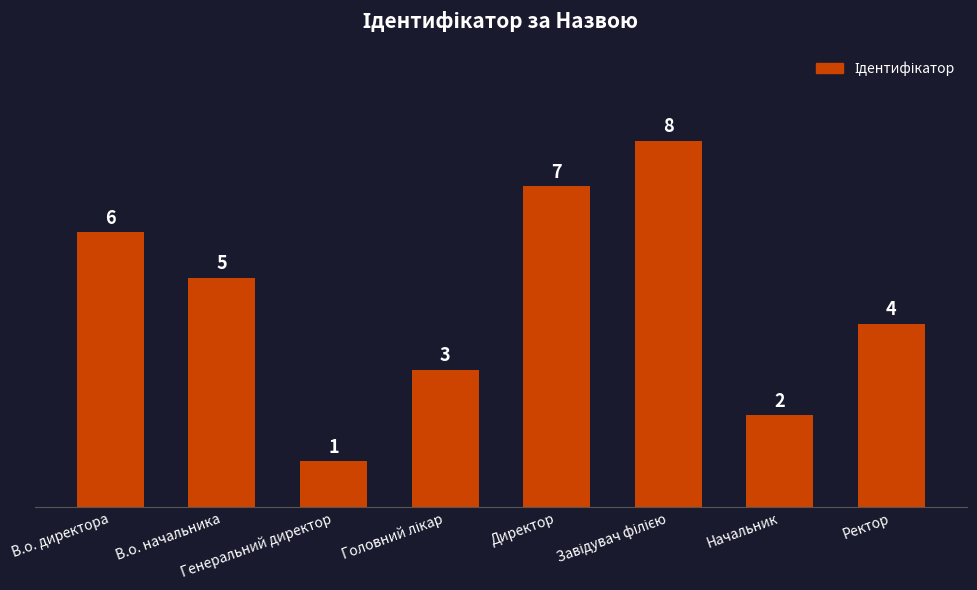

What is the maximum value shown in the chart?

8